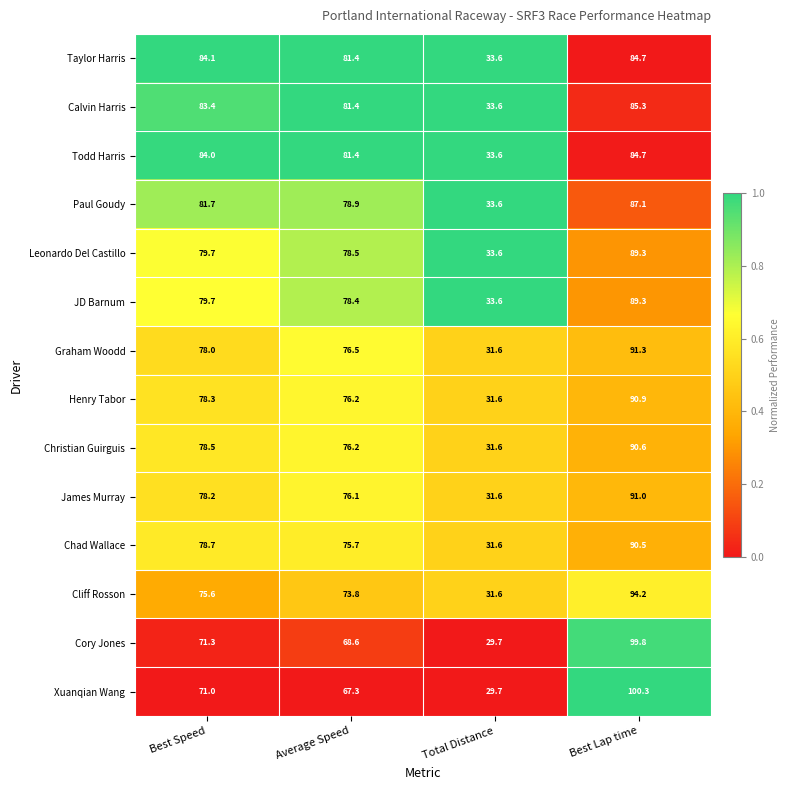

At how many categories does at least one series exceed 43?

3